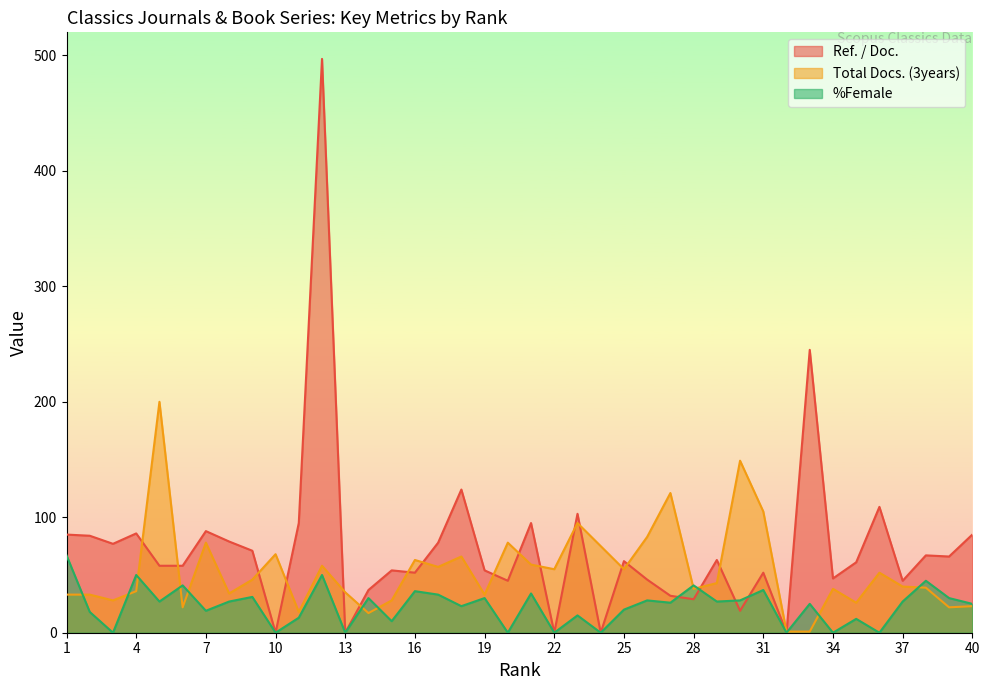

Does the chart have visible grid lines?

No